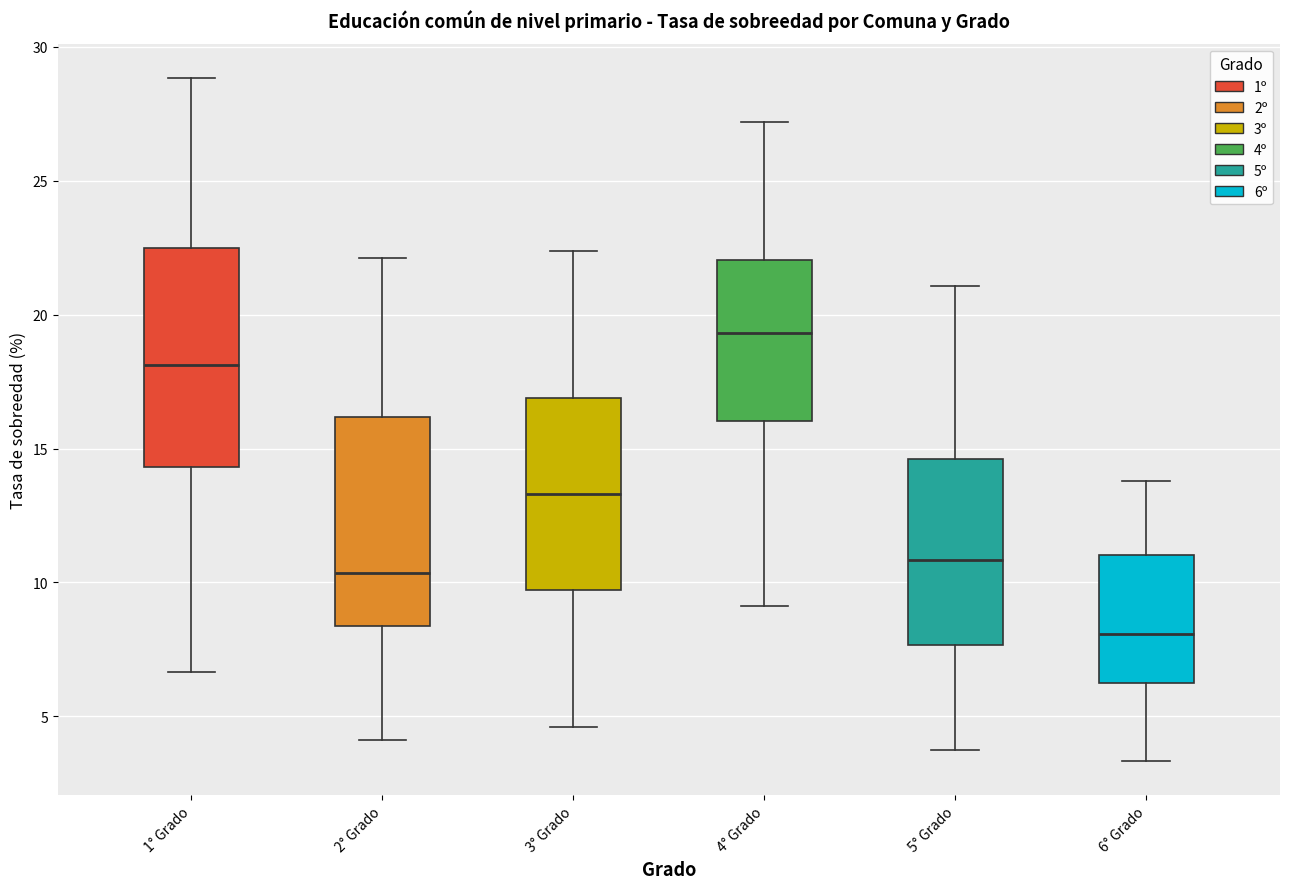

Where does the median line of the box for 4° Grado sit on the y-axis? The values are not printed on the chart, so give them approximately, as read against the axis.

19.5